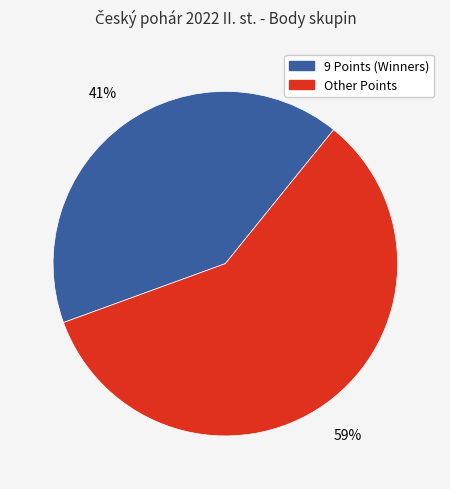

Does any single category account for the majority?

Yes